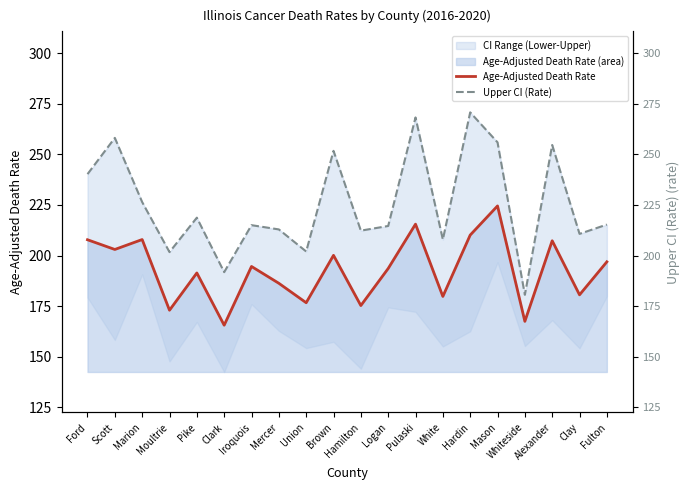

What is the difference between the maximum and minimum values in the Age-Adjusted Death Rate series?

58.9